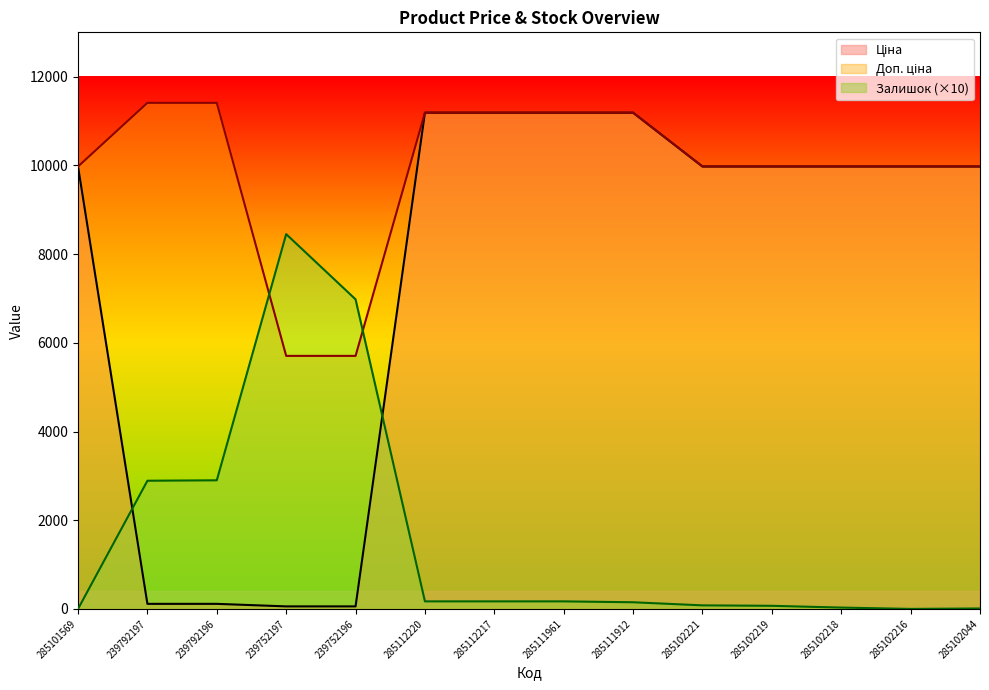

Reading left to right, what are all the values shown in this chart?

Ціна: 285101569=9975.0	239792197=114.1	239792196=114.1	239752197=57.0	239752196=57.0	285112220=11188.2	285112217=11188.2	285111961=11188.2	285111912=11188.2	285102221=9975.0	285102219=9975.0	285102218=9975.0	285102216=9975.0	285102044=9975.0
Доп. ціна: 285101569=9975.0	239792197=11410.0	239792196=11410.0	239752197=5705.0	239752196=5705.0	285112220=11188.2	285112217=11188.2	285111961=11188.2	285111912=11188.2	285102221=9975.0	285102219=9975.0	285102218=9975.0	285102216=9975.0	285102044=9975.0
Залишок: 285101569=0.0	239792197=2890.0	239792196=2900.0	239752197=8450.0	239752196=6980.0	285112220=170.0	285112217=170.0	285111961=170.0	285111912=150.0	285102221=80.0	285102219=70.0	285102218=30.0	285102216=0.0	285102044=10.0